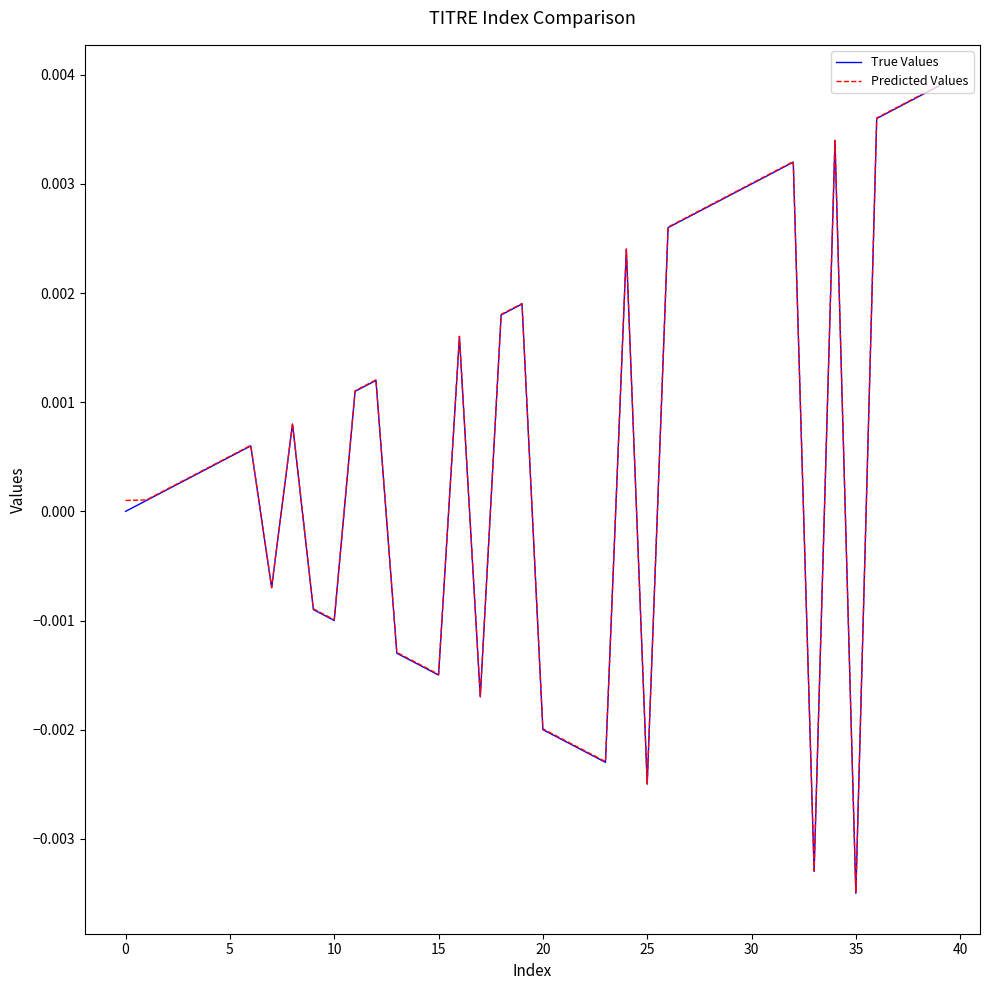

Is this an area chart (filled region under the line)?

No